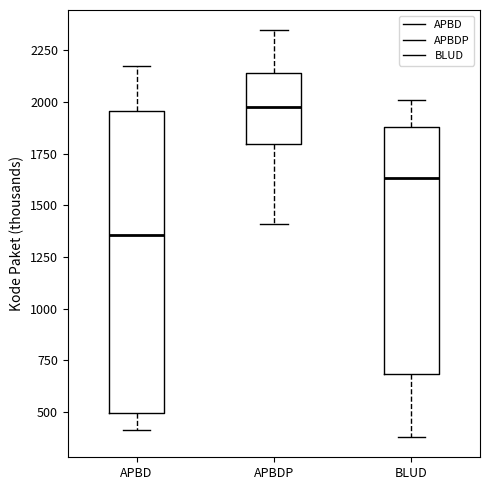

Comparing the boxes themselves (not the whiskers), which one is the tallest?

APBD